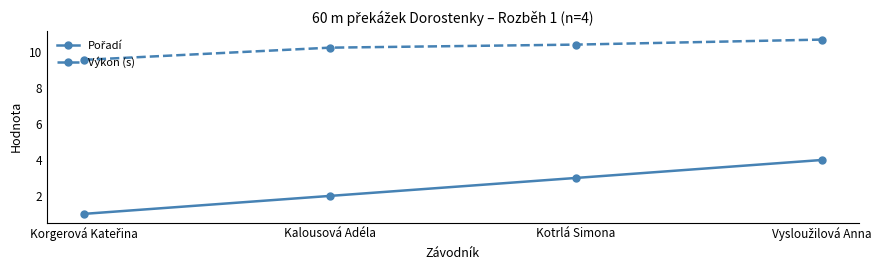

What position from the right is Kotrlá Simona?

2